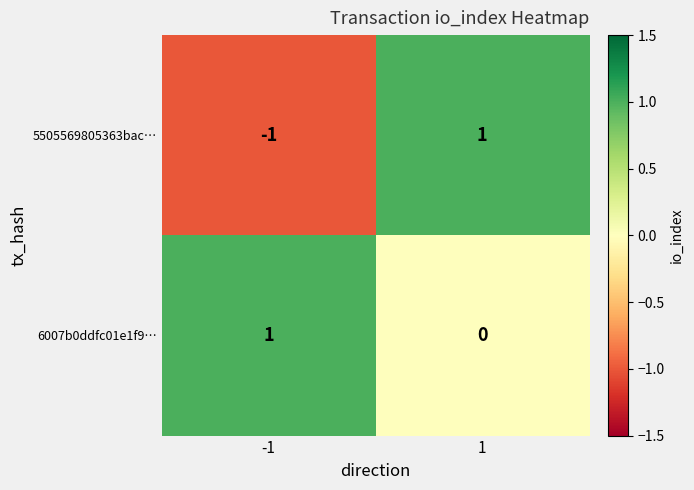

True or false: 5505569805363bac… has a value of 0 at 1.

False